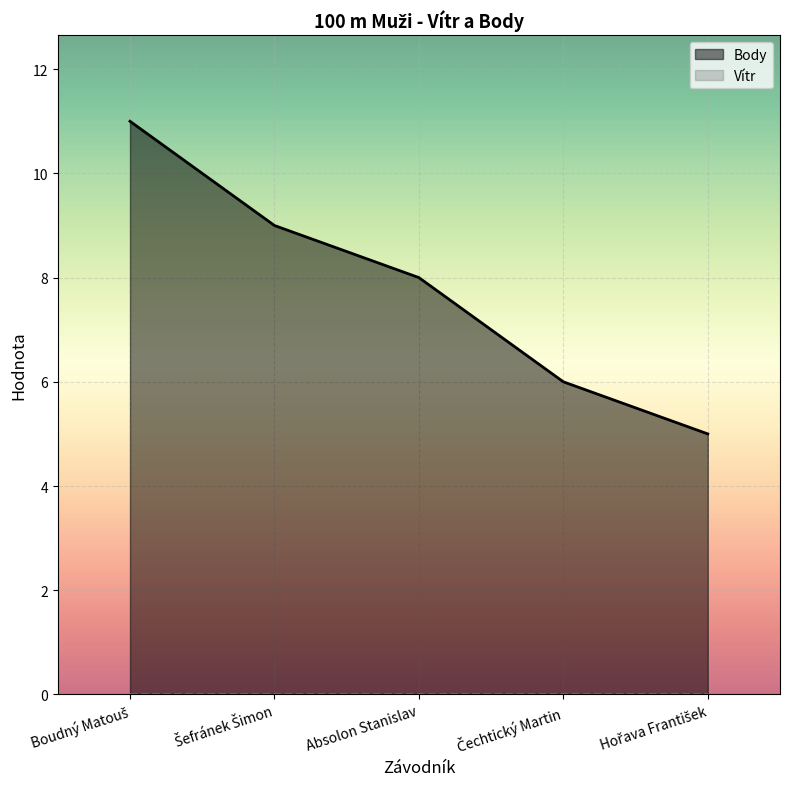

What is the maximum value shown in the chart?

11